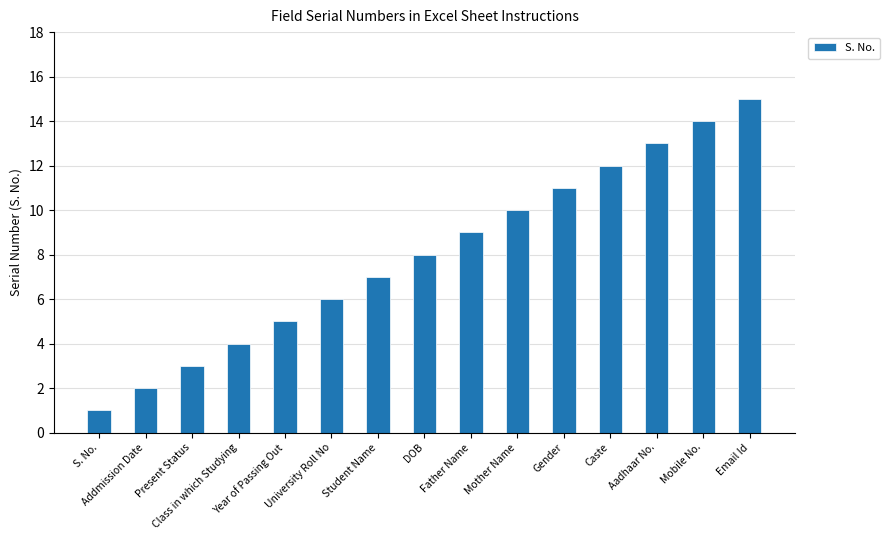

List the labels in order of value, smallest first.

S. No., Addmission Date, Present Status, Class in which Studying, Year of Passing Out, University Roll No, Student Name, DOB, Father Name, Mother Name, Gender, Caste, Aadhaar No., Mobile No., Email Id